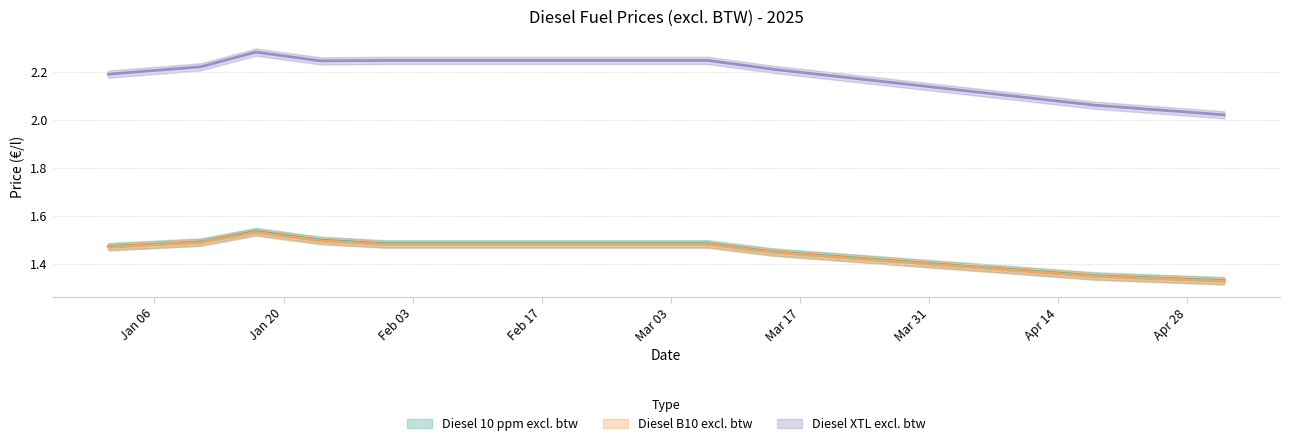

Reading right to left, transcribe all the data shown in this chart.

Diesel 10 ppm excl. btw: 1.3	1.3	1.4	1.4	1.4	1.4	1.4	1.4	1.5	1.5	1.5	1.5	1.5	1.5	1.5	1.5	1.5	1.5
Diesel B10 excl. btw: 1.3	1.3	1.3	1.4	1.4	1.4	1.4	1.4	1.5	1.5	1.5	1.5	1.5	1.5	1.5	1.5	1.5	1.5
Diesel XTL excl. btw: 2.0	2.0	2.1	2.1	2.1	2.1	2.2	2.2	2.2	2.2	2.2	2.2	2.2	2.2	2.2	2.3	2.2	2.2